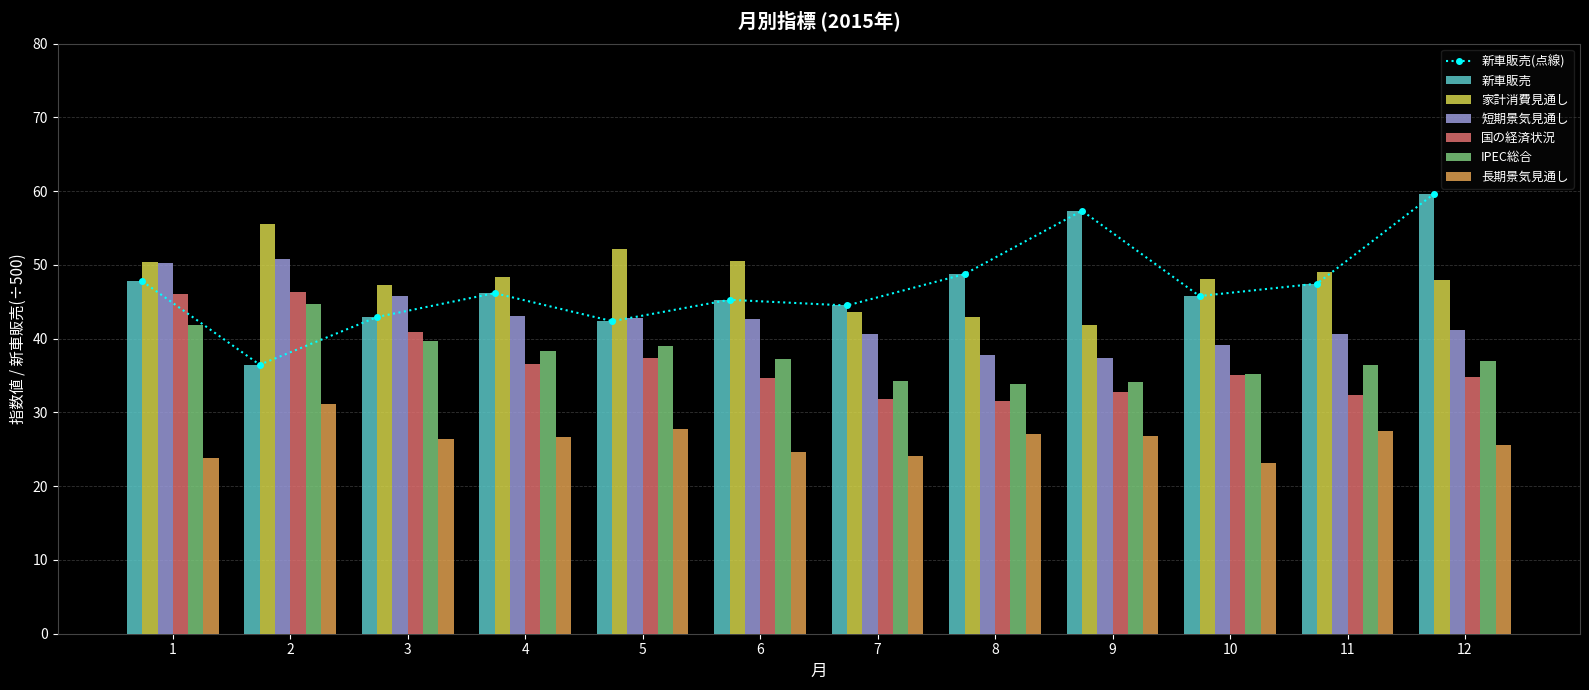

What is the value of the 国の経済状況 bar at the 10th from the left?

35.1